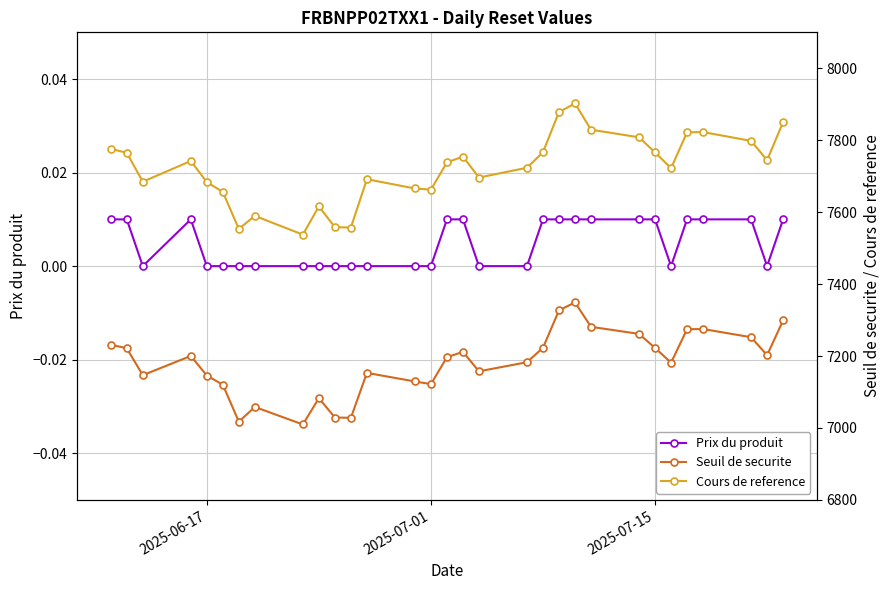

What are all the series names shown in the legend?

Prix du produit, Seuil de securite, Cours de reference